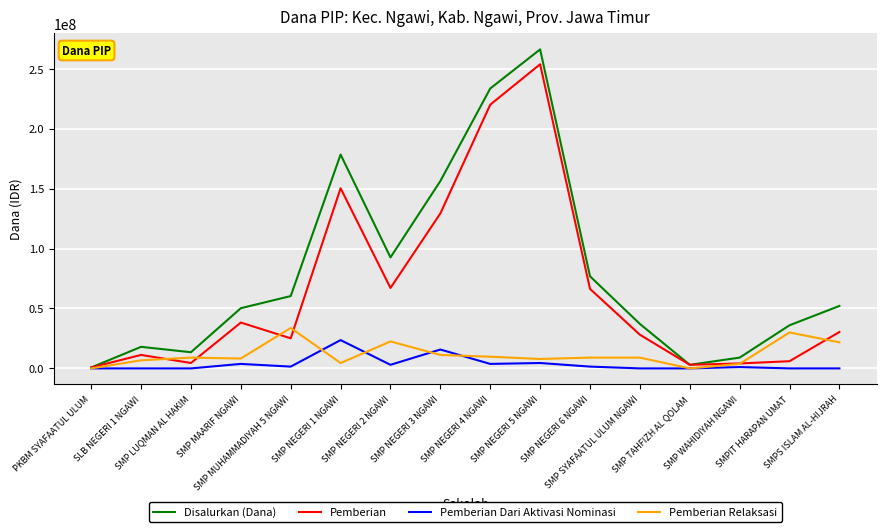

Which series has the widest spread of values?

Disalurkan (Dana)